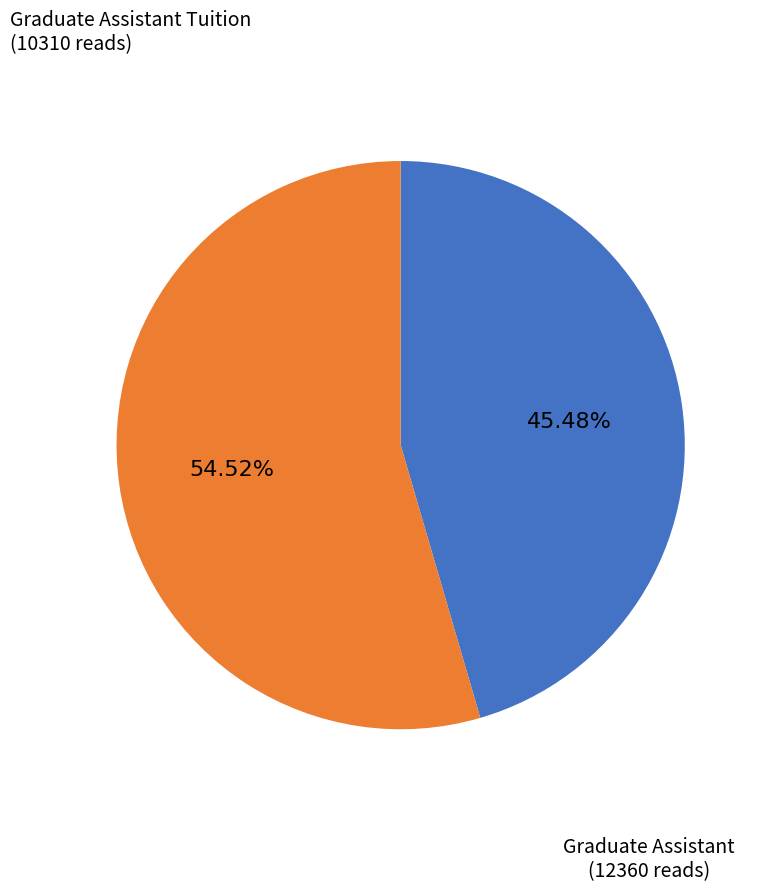

True or false: Graduate Assistant Tuition accounts for 37% of the total.

False